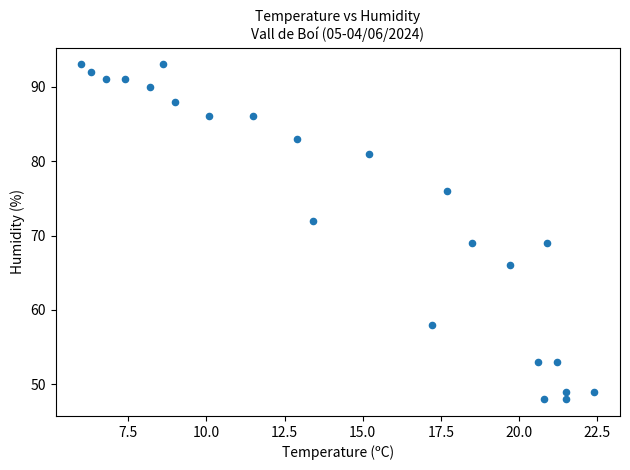

How many data points are displayed?

23